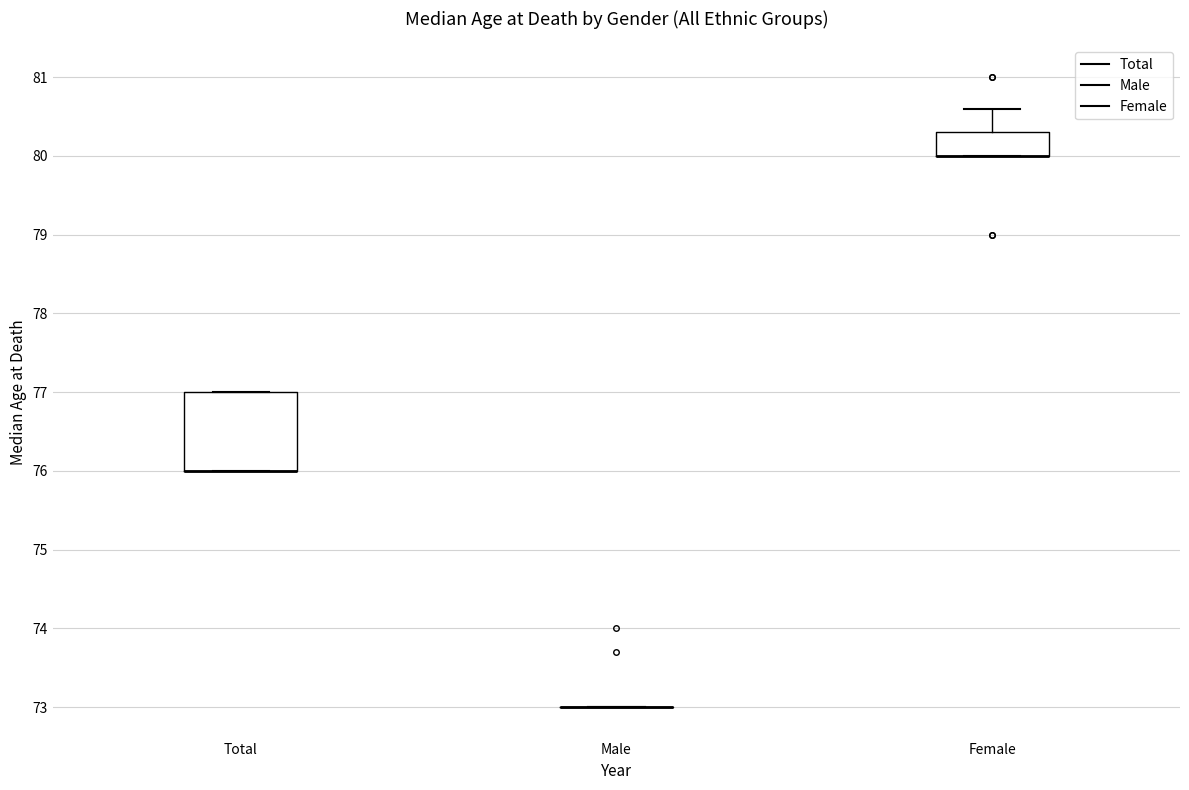

Which box is the tallest, from its lower edge to its upper edge?

Total